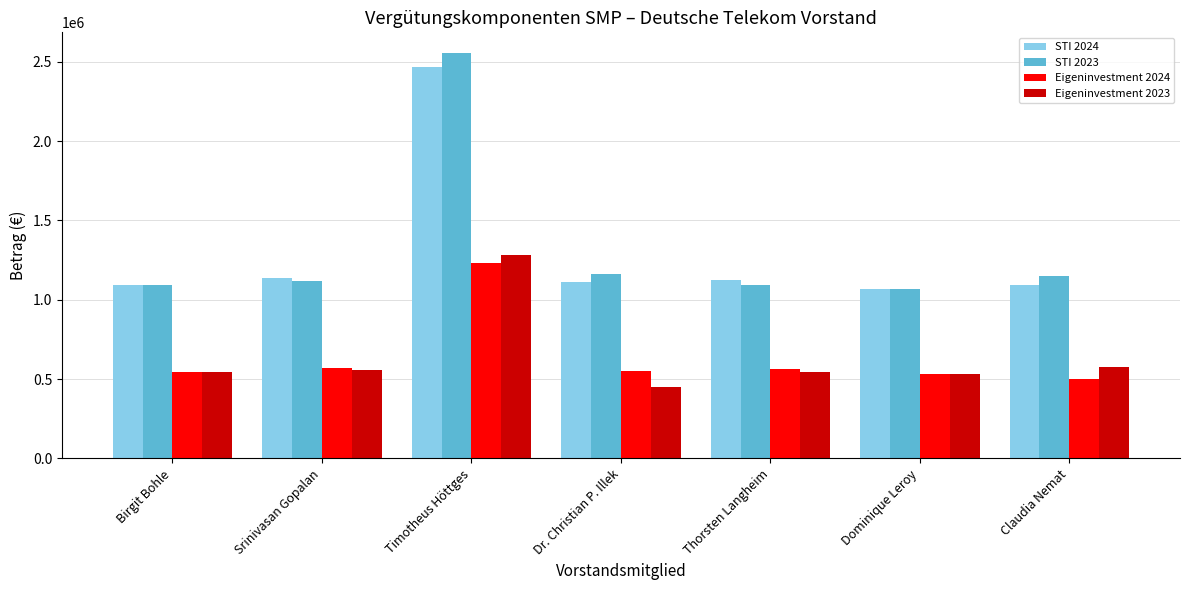

What is the total value across all series at Dominique Leroy?

3198451